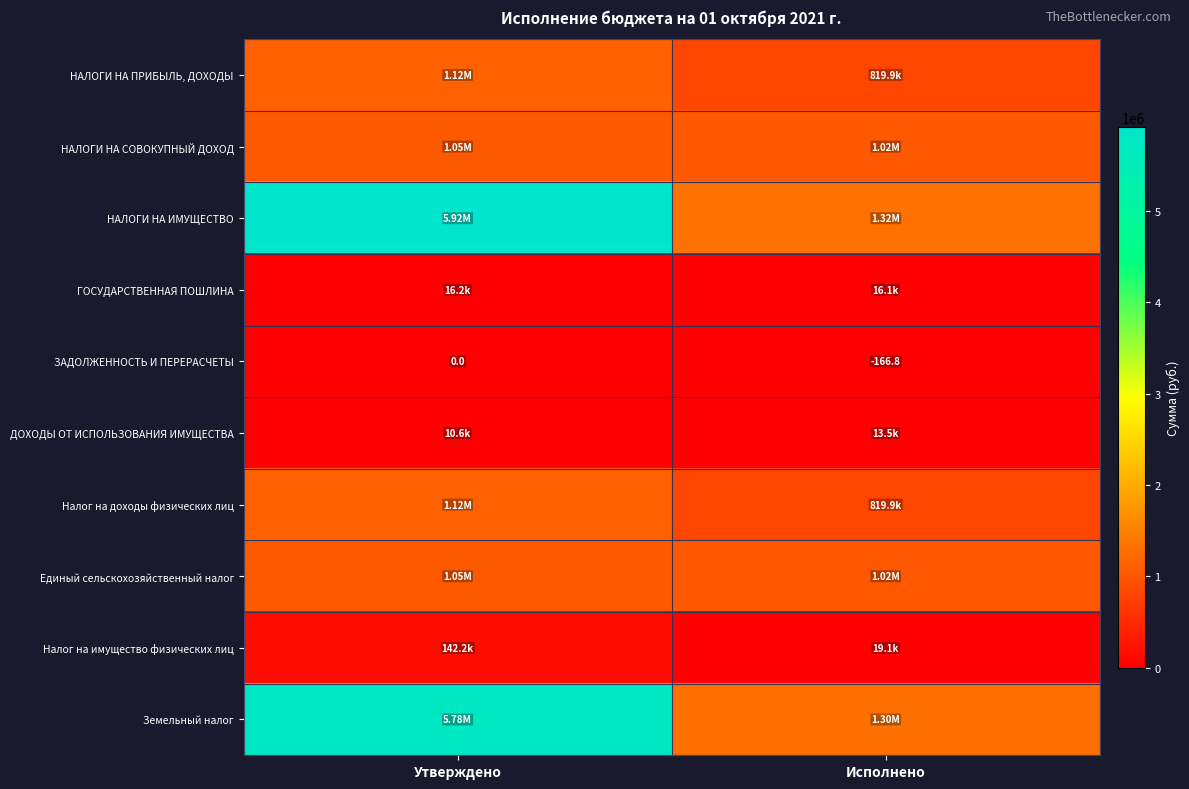

Which series has the largest total across all categories?

НАЛОГИ НА ИМУЩЕСТВО